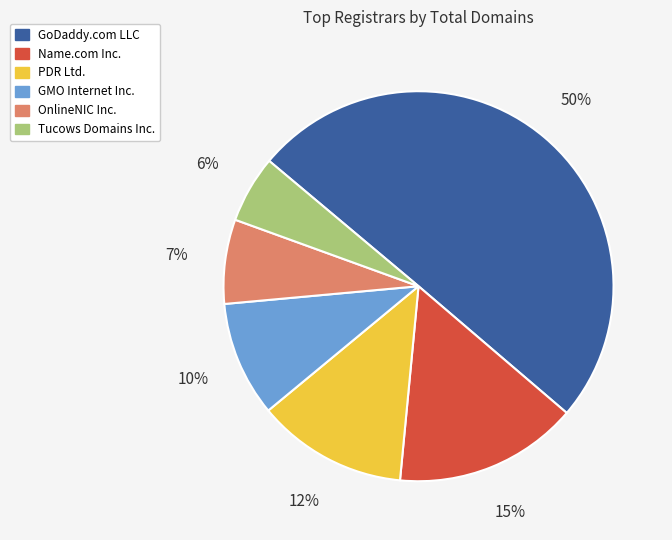

To the nearest percent, what is the average slice percentage?

17%